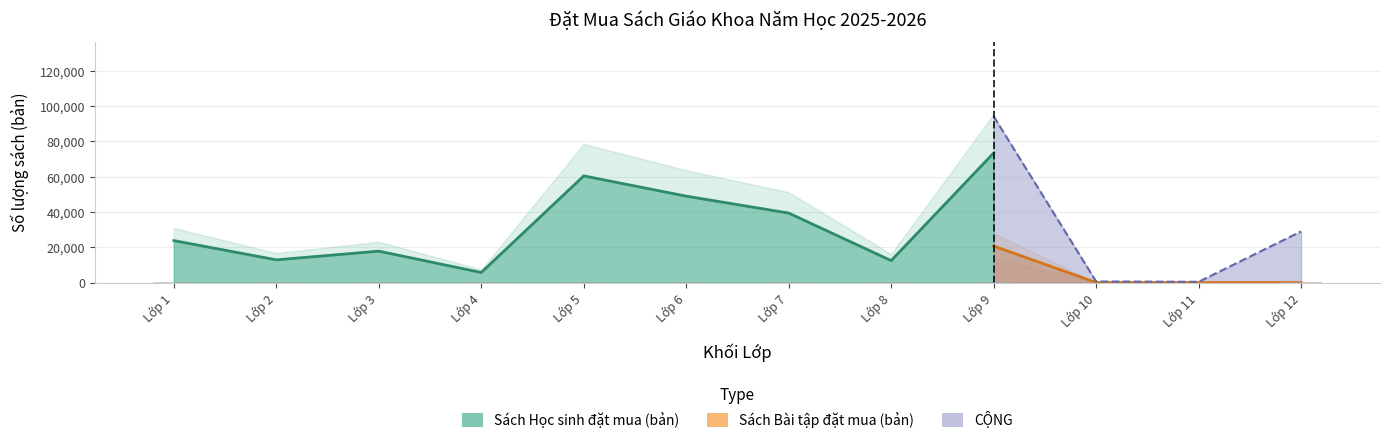

What is the difference between the maximum and minimum values in the Sách Học sinh đặt mua (bản) series?

73075